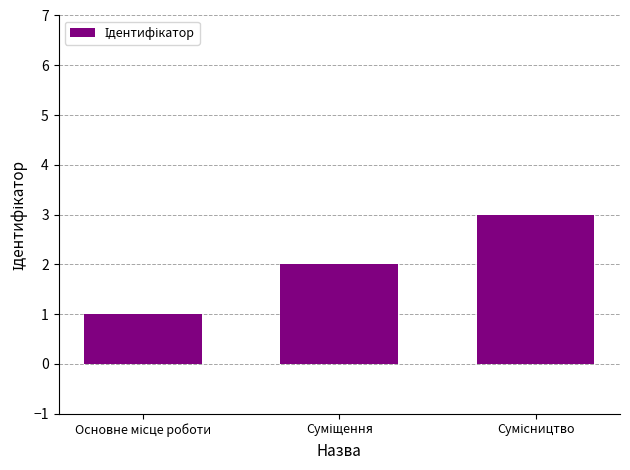

What is the sum of all values?

6